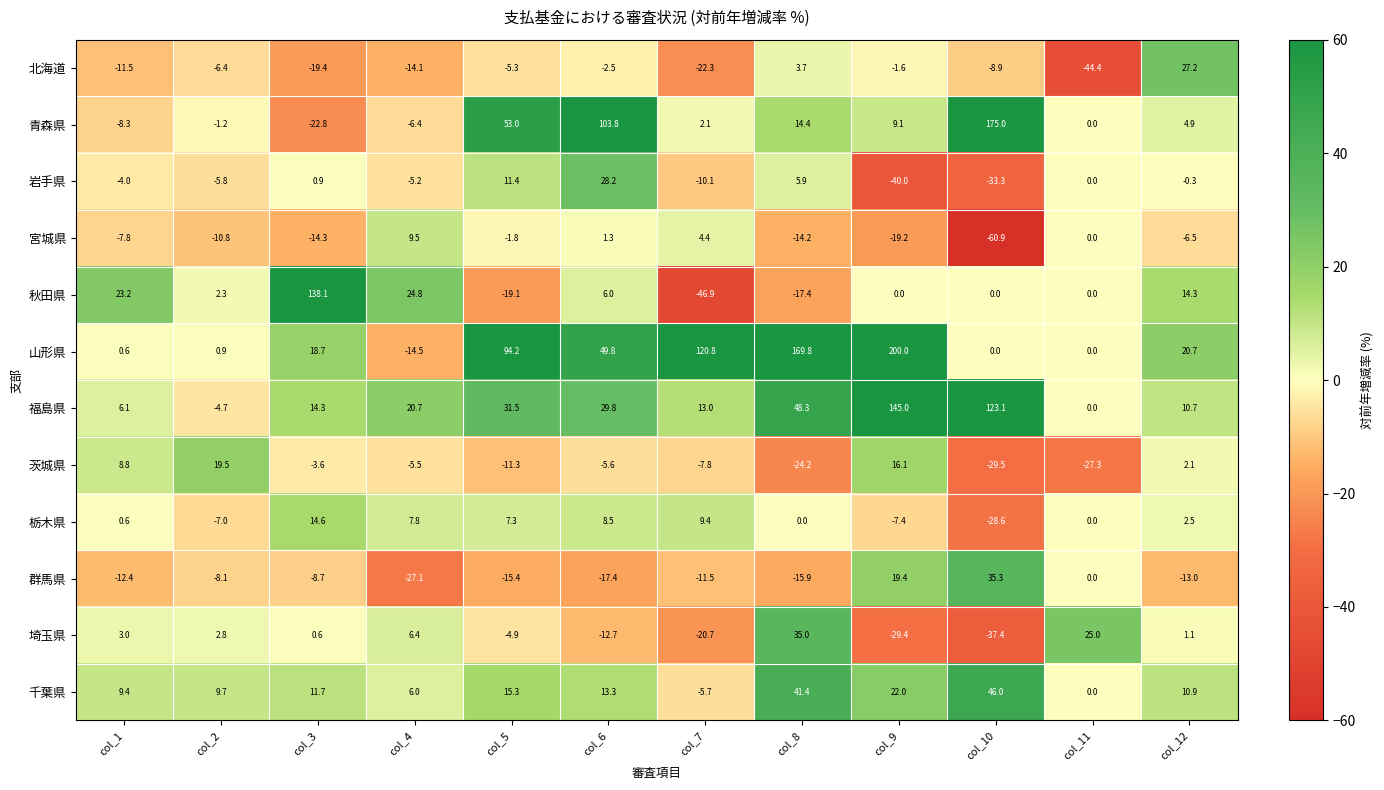

How many negative values does the 岩手県 series have?

7